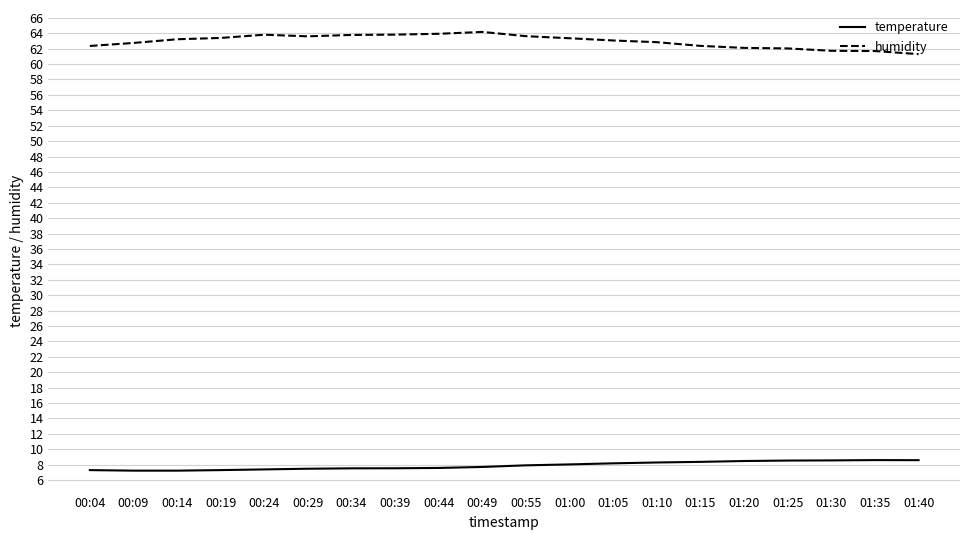

Rank the series at 01:15 from highest to lowest value.

humidity, temperature